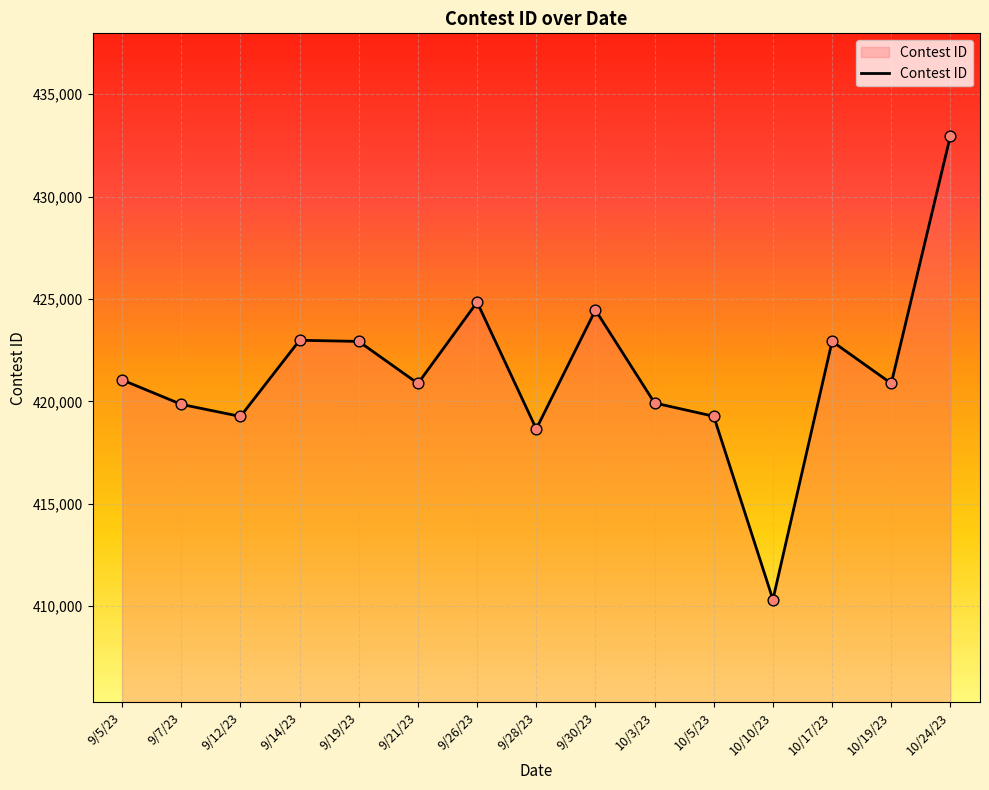

What is the change in value from 9/14/23 to 9/30/23?

+1476